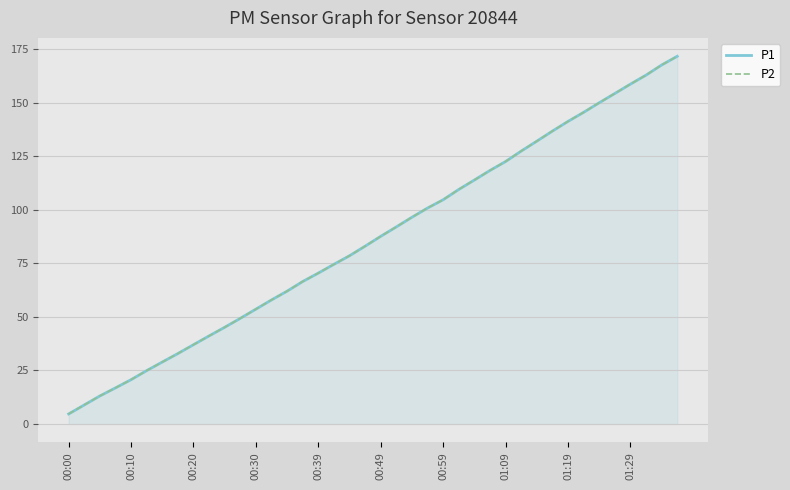

What is the average value of the P2 series?

86.6